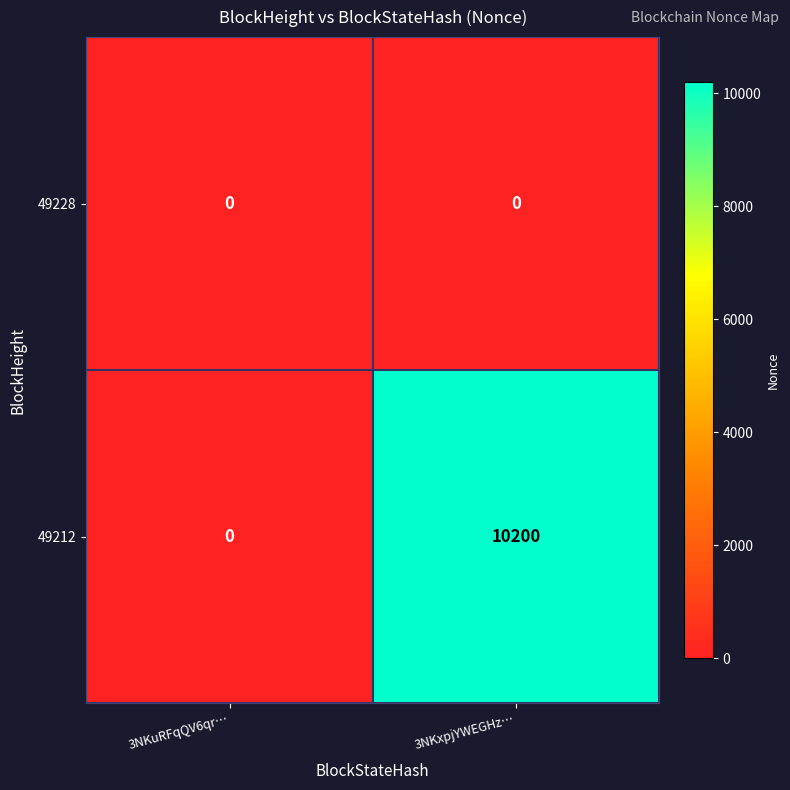

What is the difference between the maximum and minimum values in the 49212 series?

10200